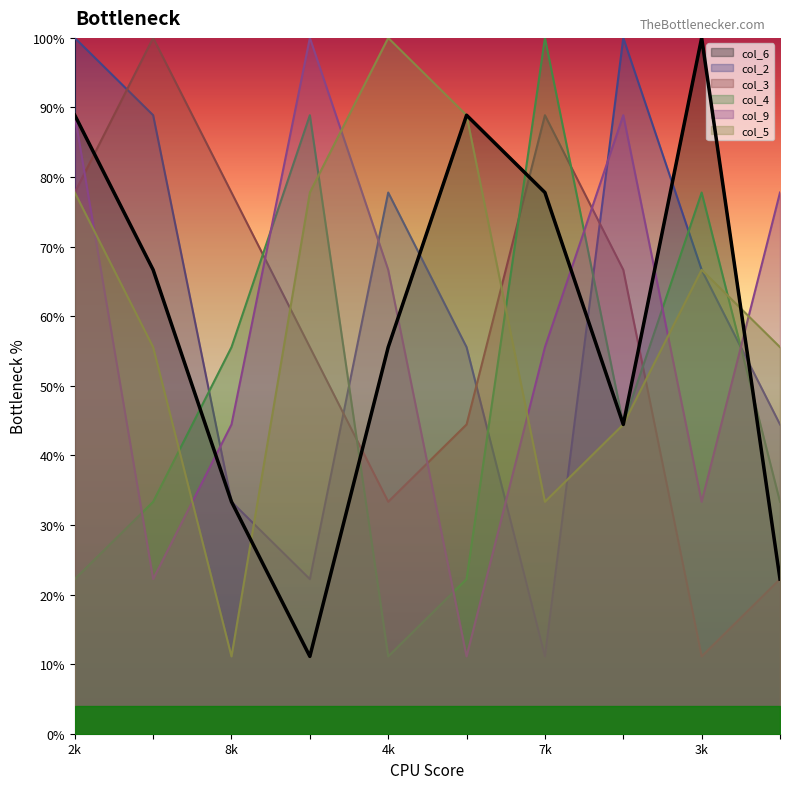

Is the value of col_5 at 3k greater than the value of col_4 at 7k?

No